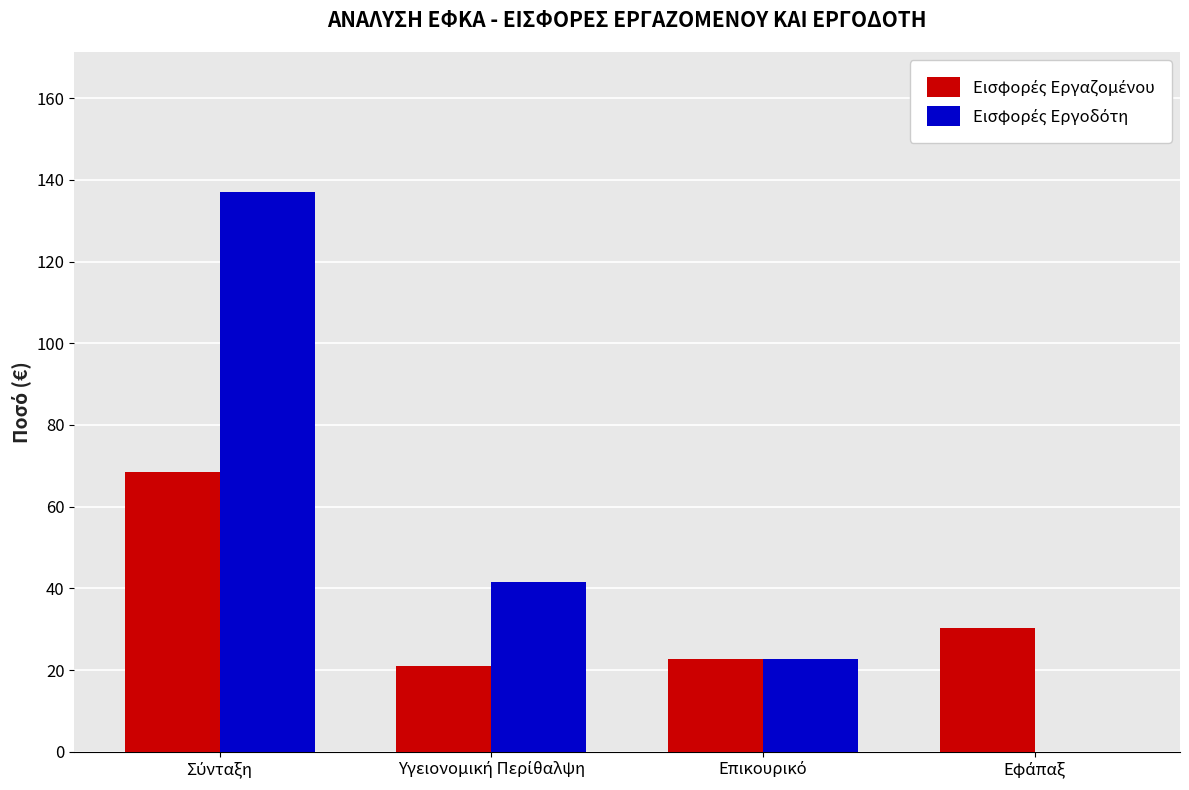

At how many categories does at least one series exceed 66?

1